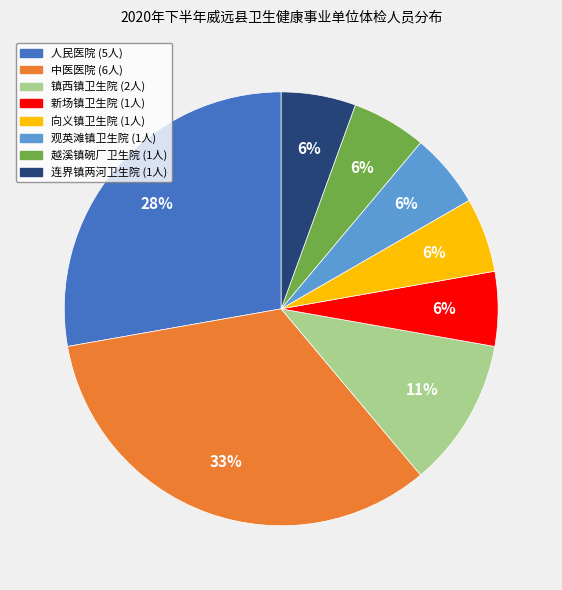

Does any single category account for the majority?

No